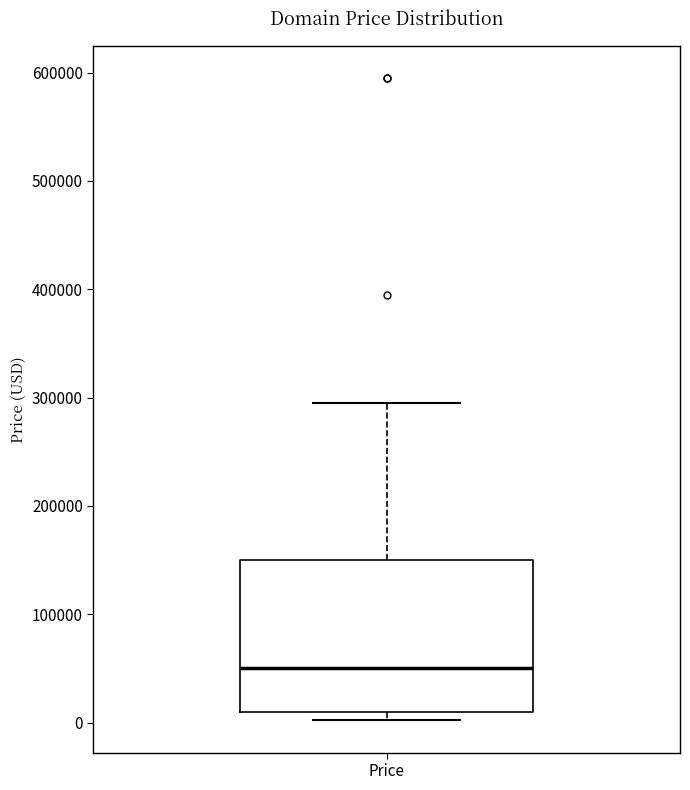

Transcribe this box plot: give where the median line is, the range the box spans, and where the two whiskers end, as read against the y-axis. The values are not printed on the chart, so give them approximately, as read against the axis.

median 50000, box 10000 to 150000, whiskers 0 to 290000